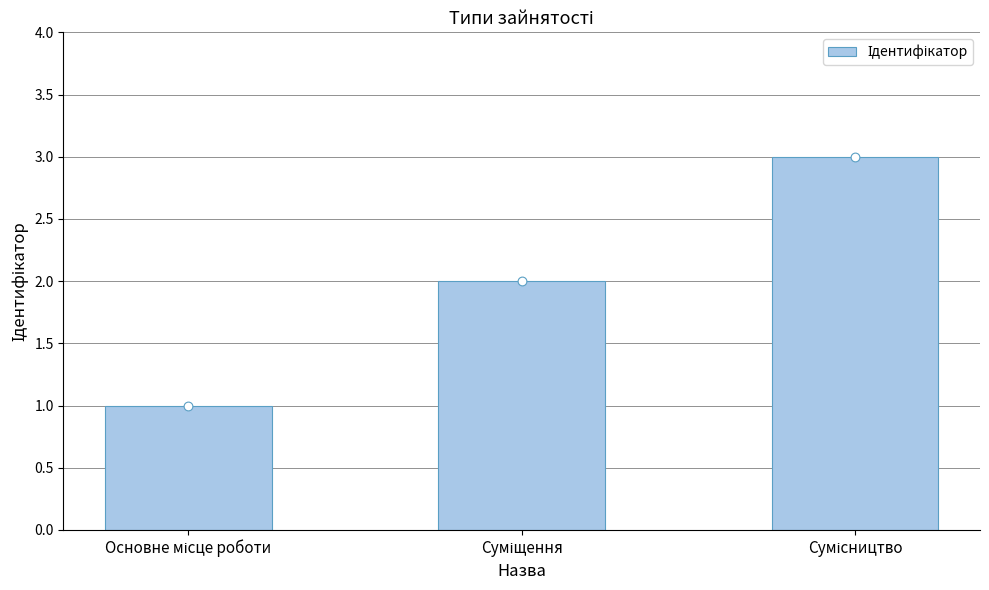

Between Основне місце роботи and Сумісництво, which is larger?

Сумісництво